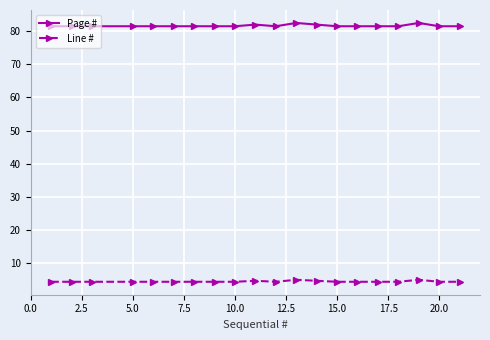

At how many categories does at least one series exceed 30?

20